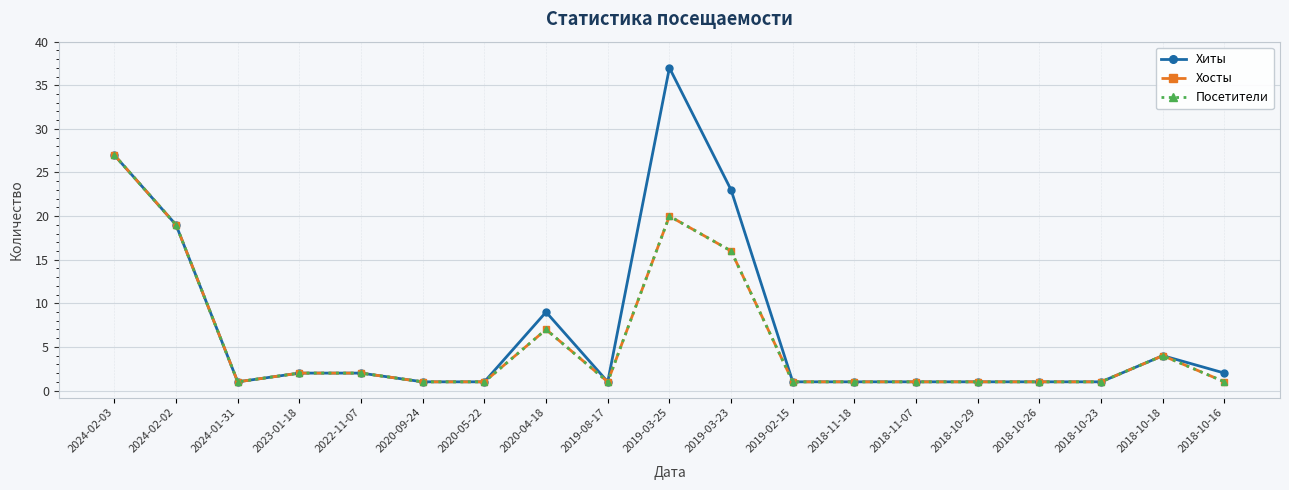

Is this an area chart (filled region under the line)?

No